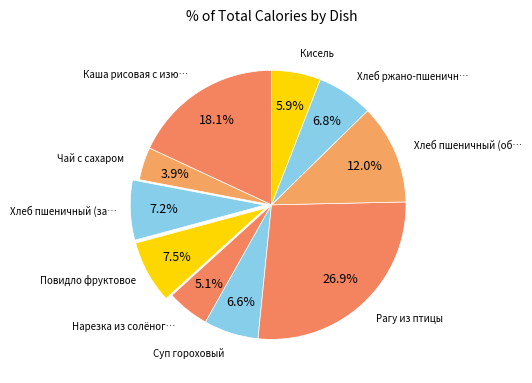

What is the largest slice in the pie chart?

Рагу из птицы